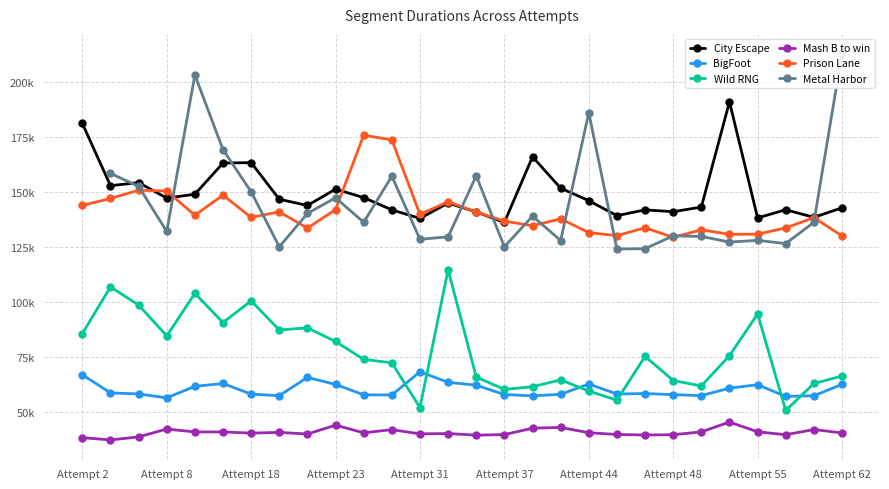

What is the approximate value of Mash B to win at 11?

41936.0